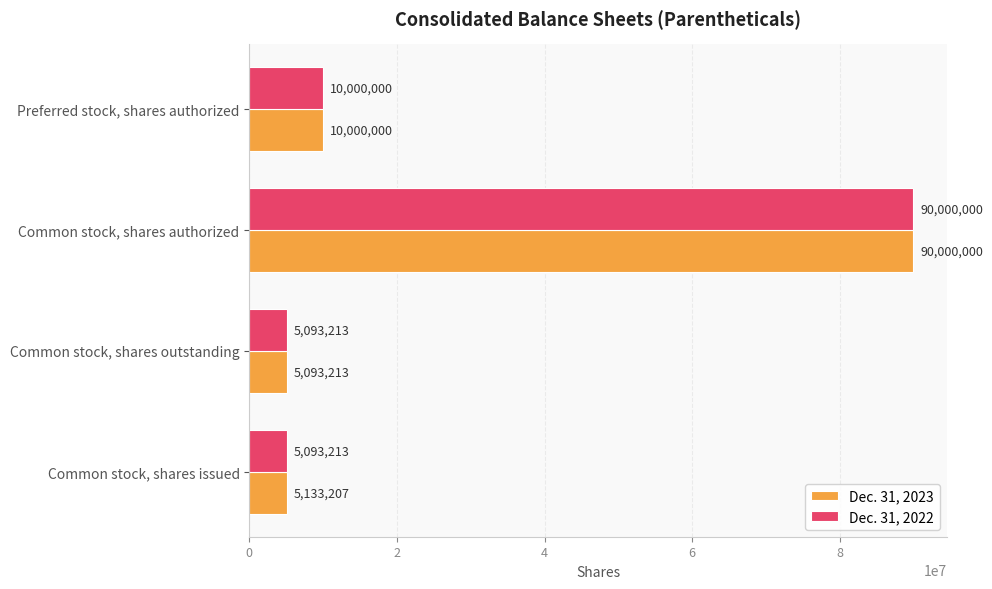

What is the greatest value displayed?

90000000